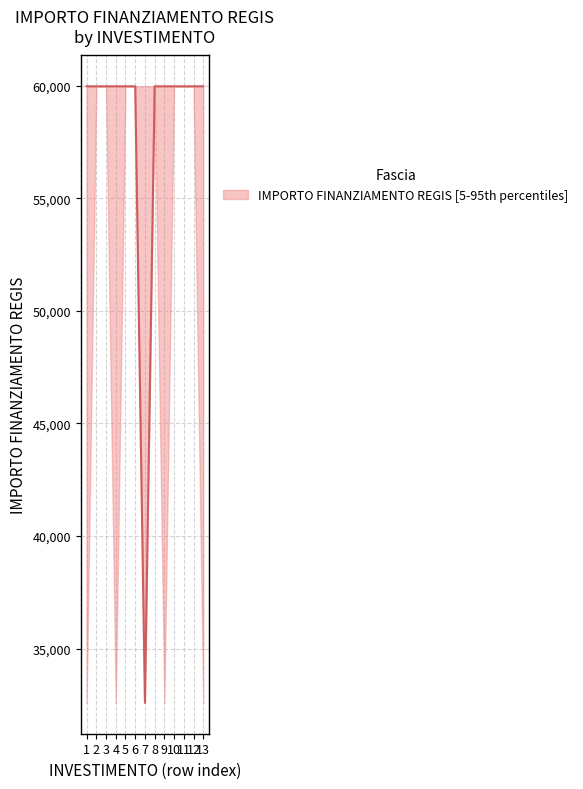

What is the average value of the median series?

57860